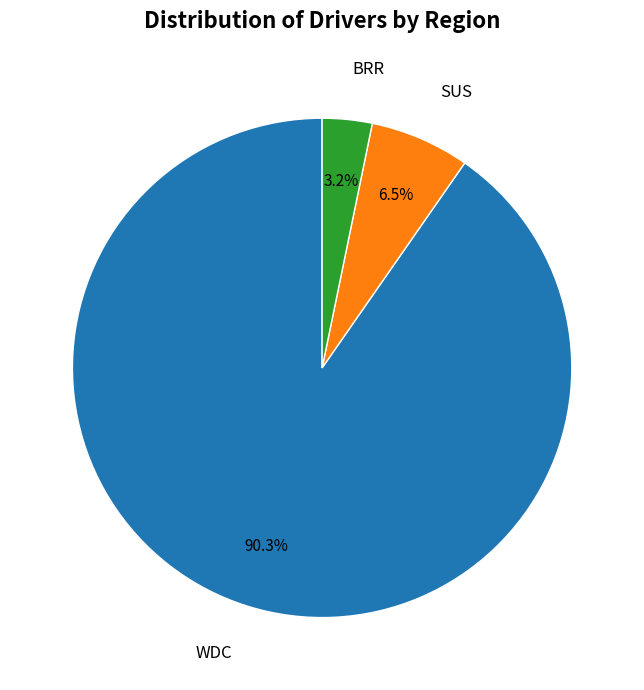

How many segments does this pie chart have?

3